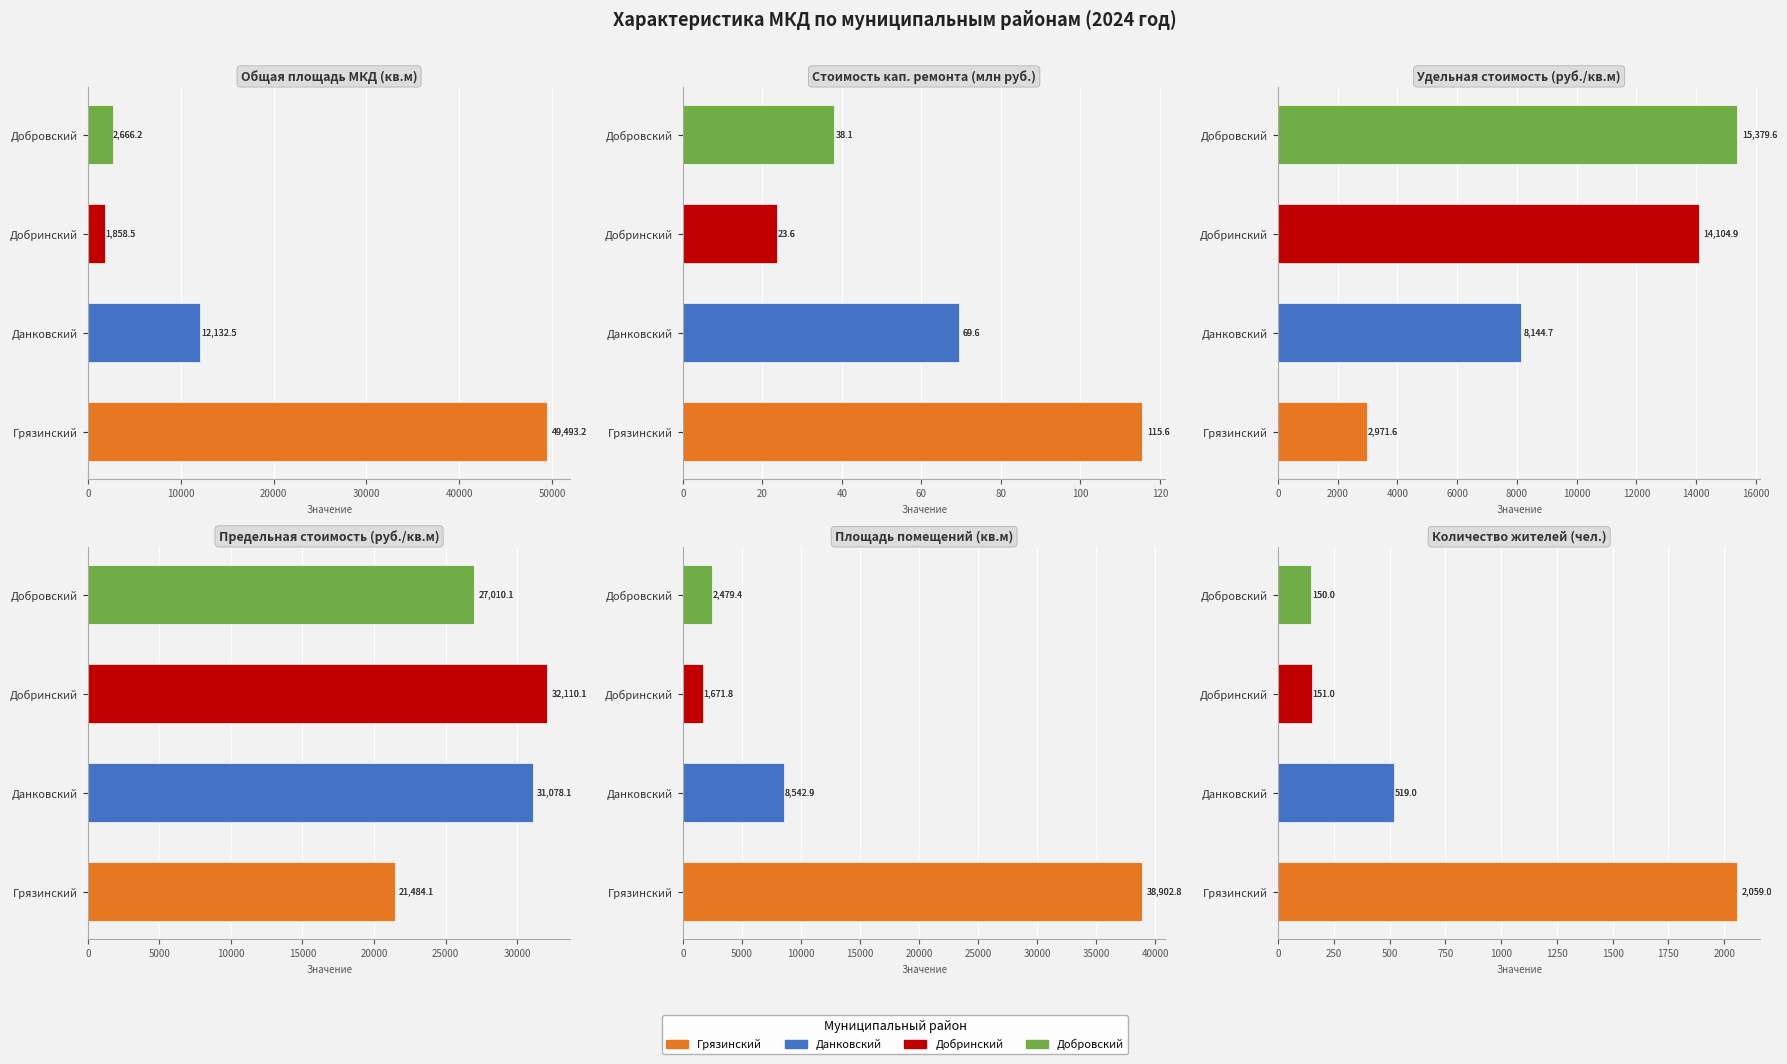

What is the difference between the maximum and second lowest values in the Удельная стоимость (руб./кв.м) series?

7234.9